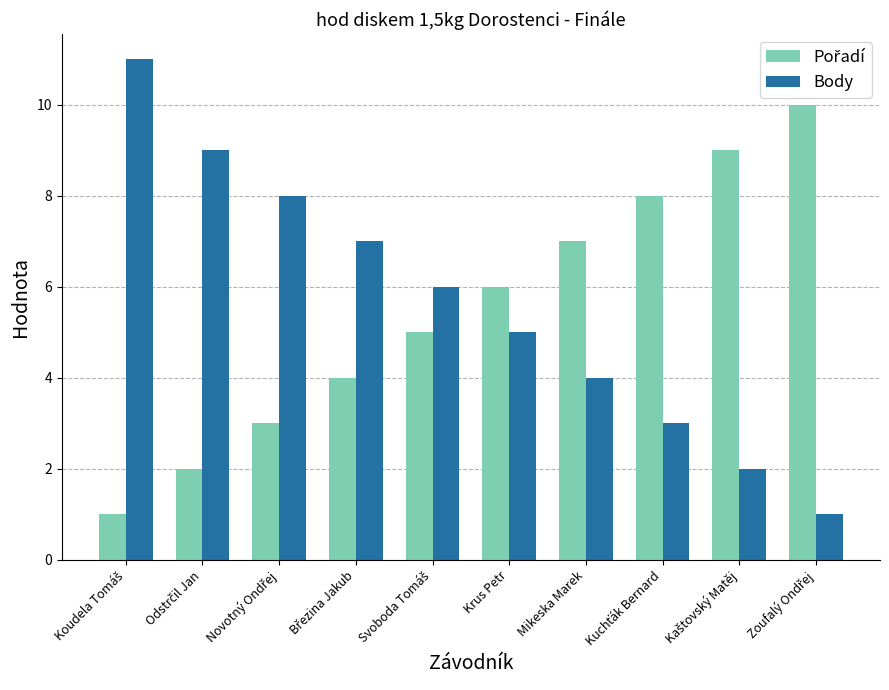

What is the maximum value for Body?

11